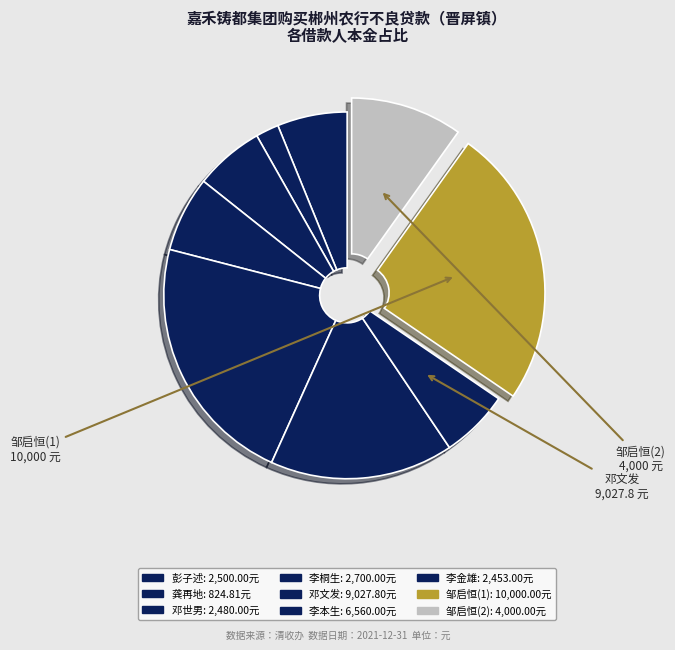

To the nearest percent, what percentage of the pie is 邹启恒(2)?

10%